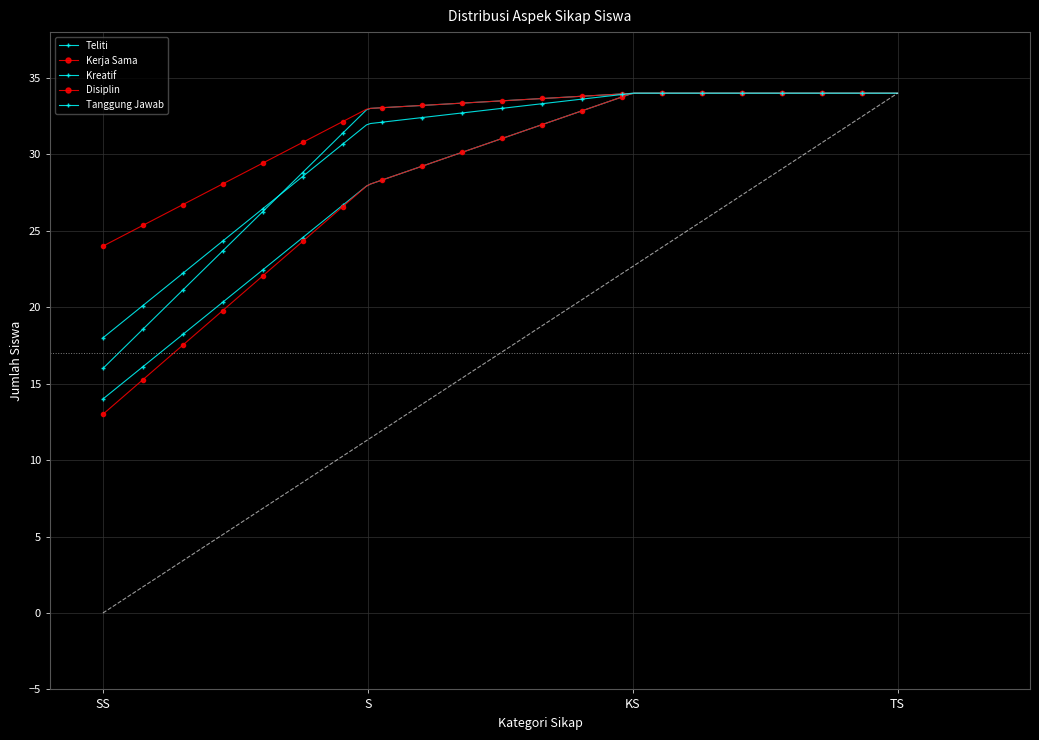

How many times do Kerja Sama and Tanggung Jawab cross each other?

1